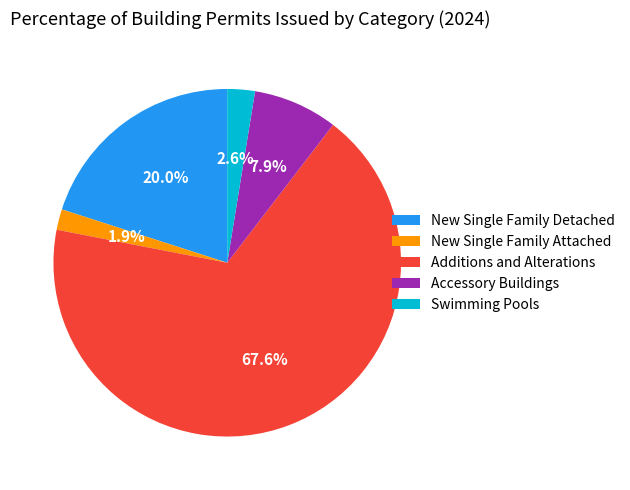

Count the number of slices in the pie.

5